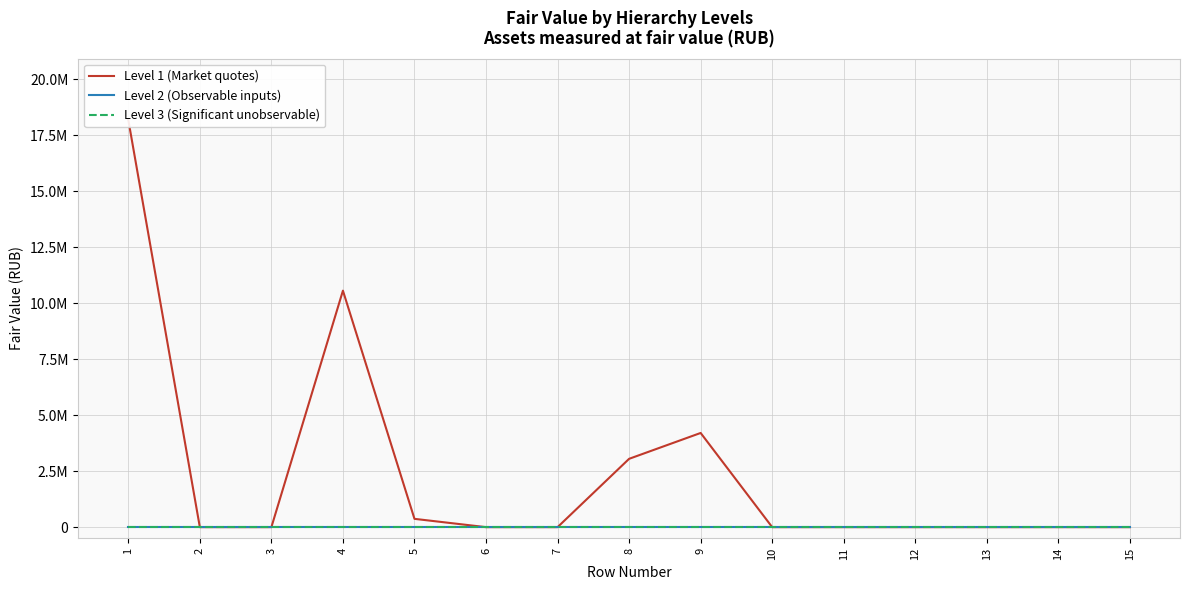

What is the total value across all series at 9?

4206456.9